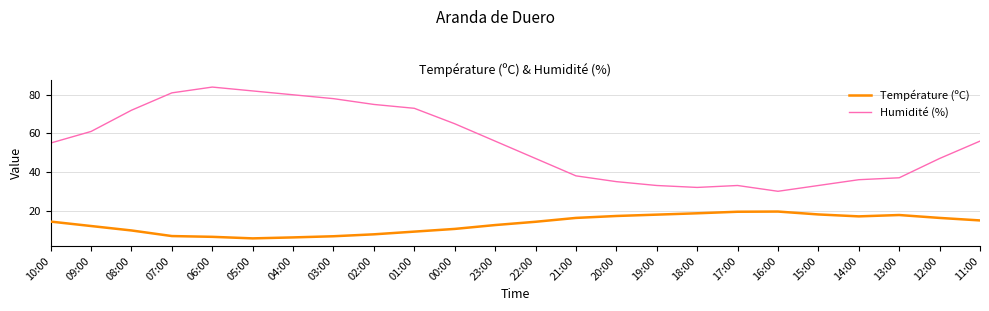

What are all the series names shown in the legend?

Température (ºC), Humidité (%)